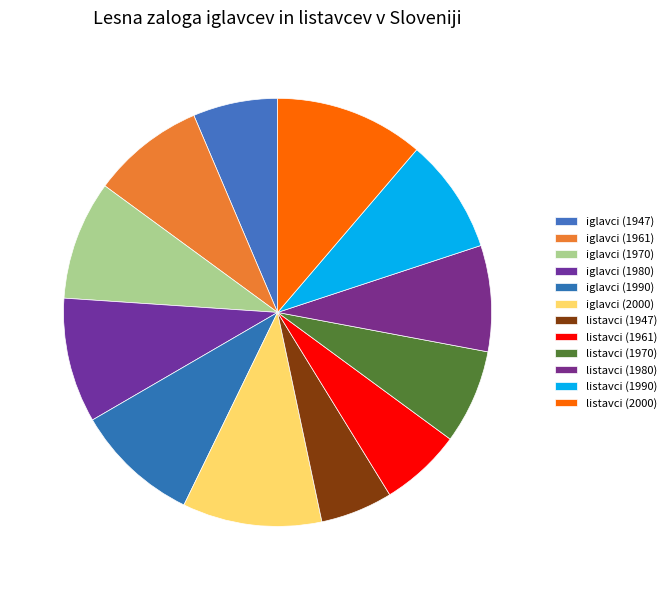

How many slices are in this pie chart?

12